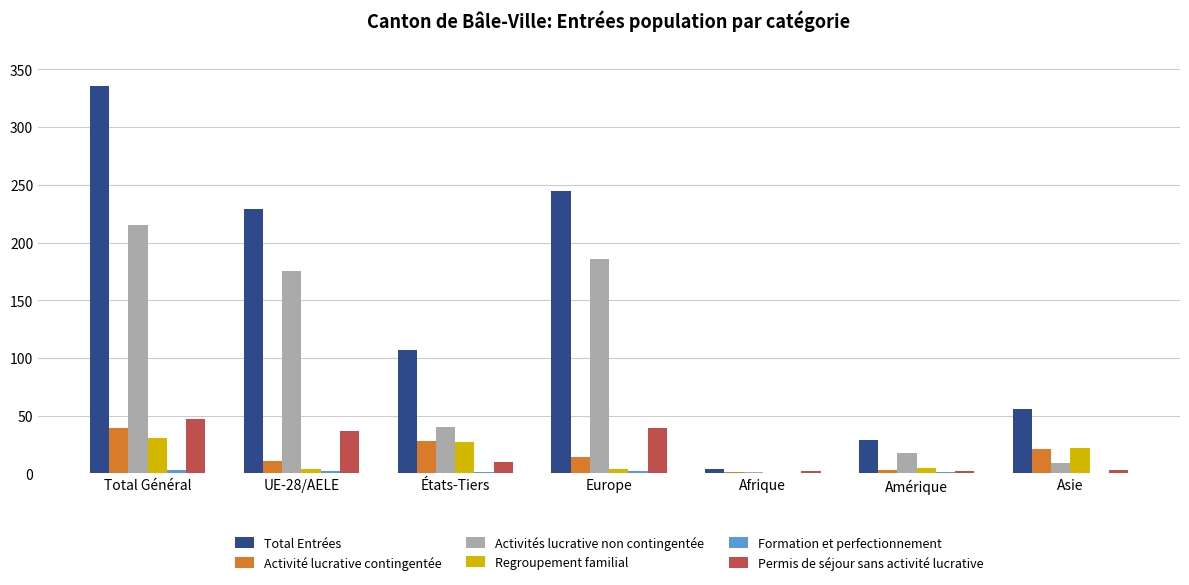

Which series has the largest total across all categories?

Total Entrées